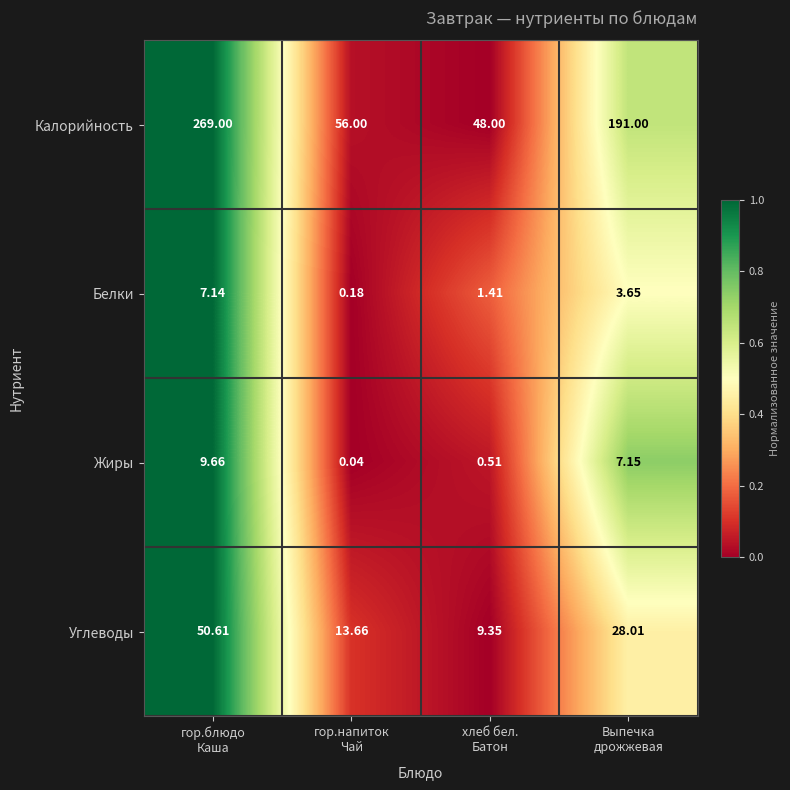

Which series has the largest range (max minus min)?

Калорийность